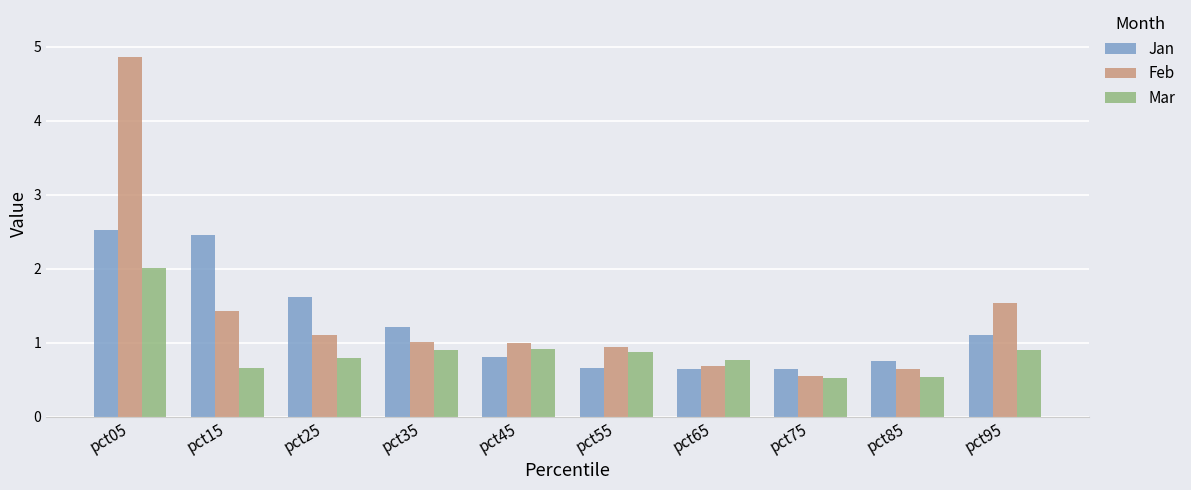

Does the chart contain stacked bars?

No